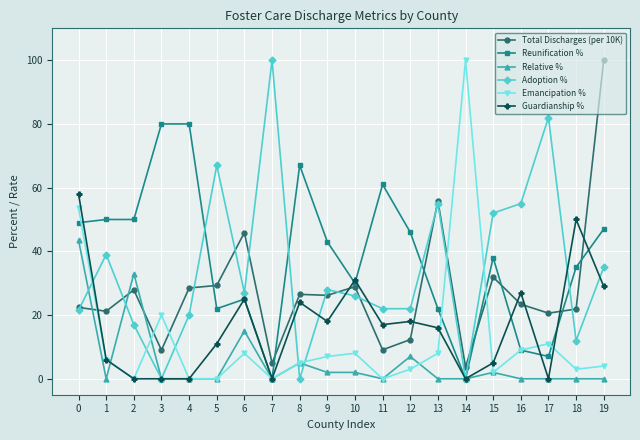

Where is the first local minimum for Adoption %?

3